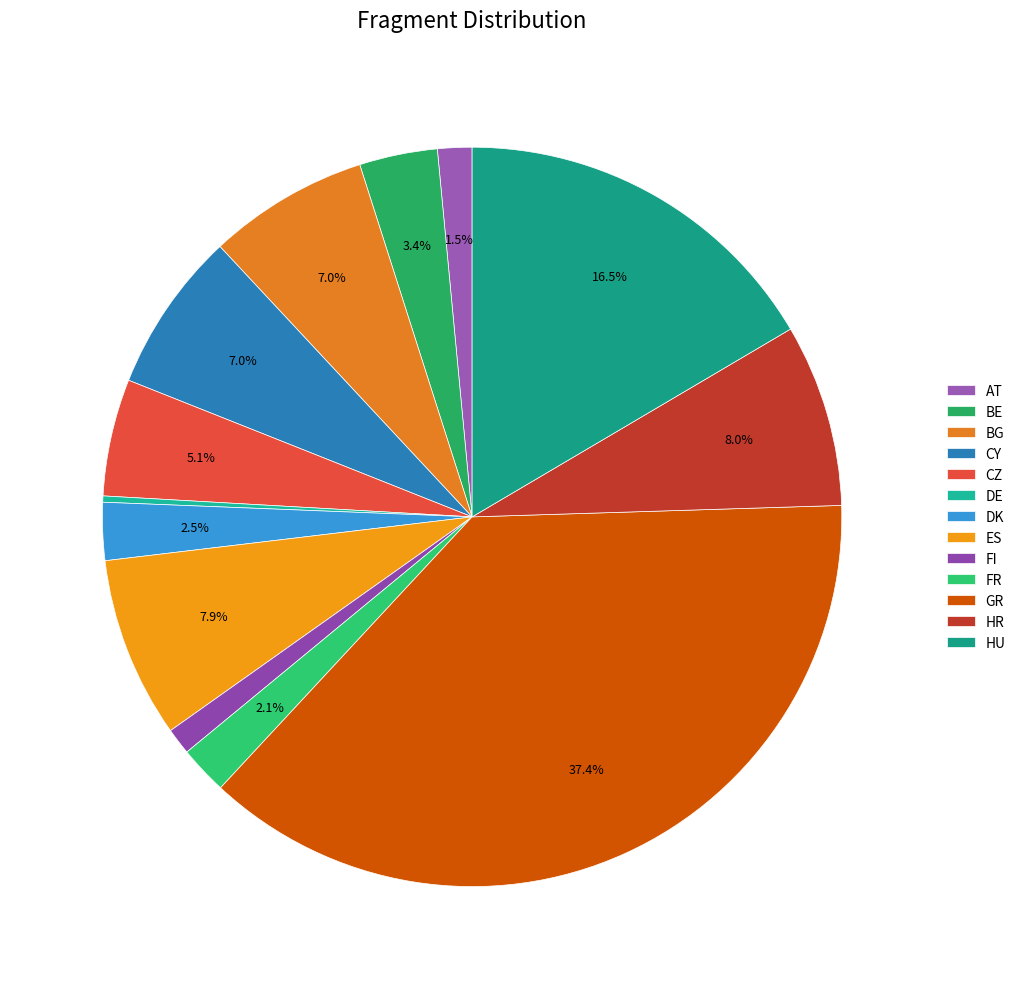

Which slice is the largest?

GR